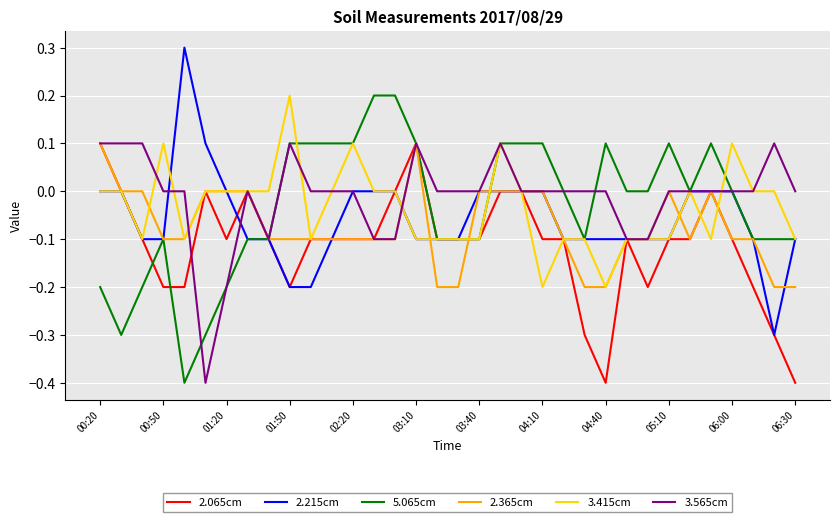

What is the maximum value shown in the chart?

0.3